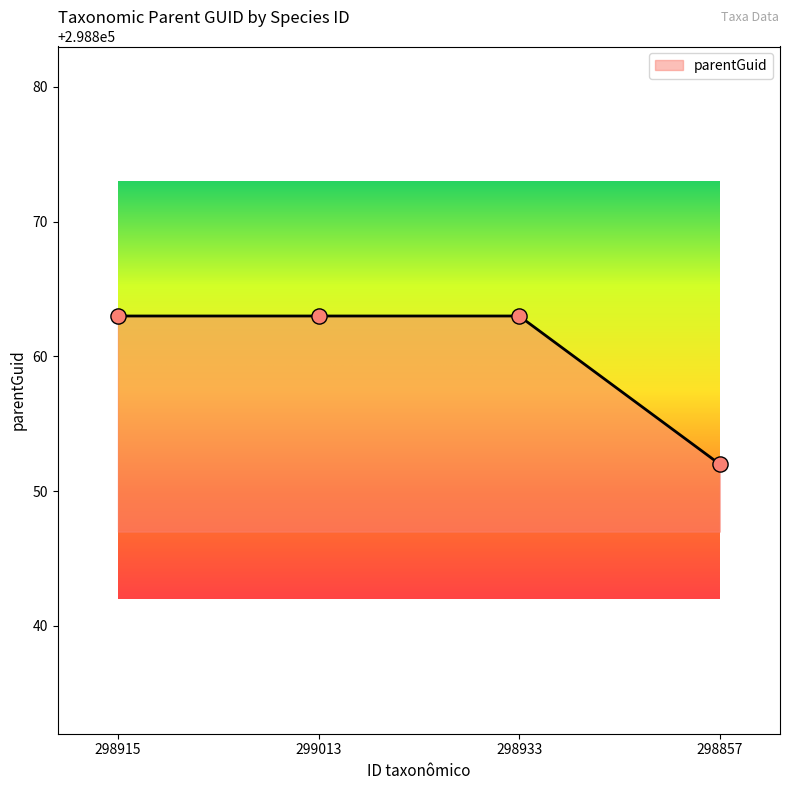

Approximately how many times larger is the value at 298933 compared to 298915?

1.0